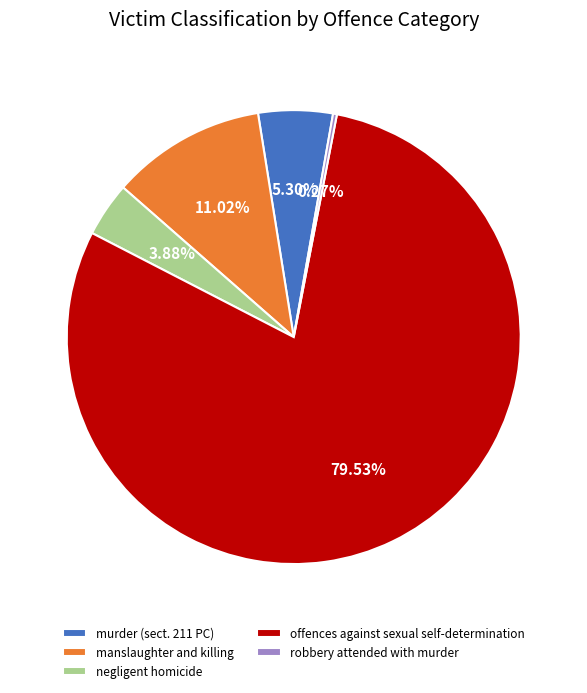

Is offences against sexual self-determination the majority of the pie?

Yes